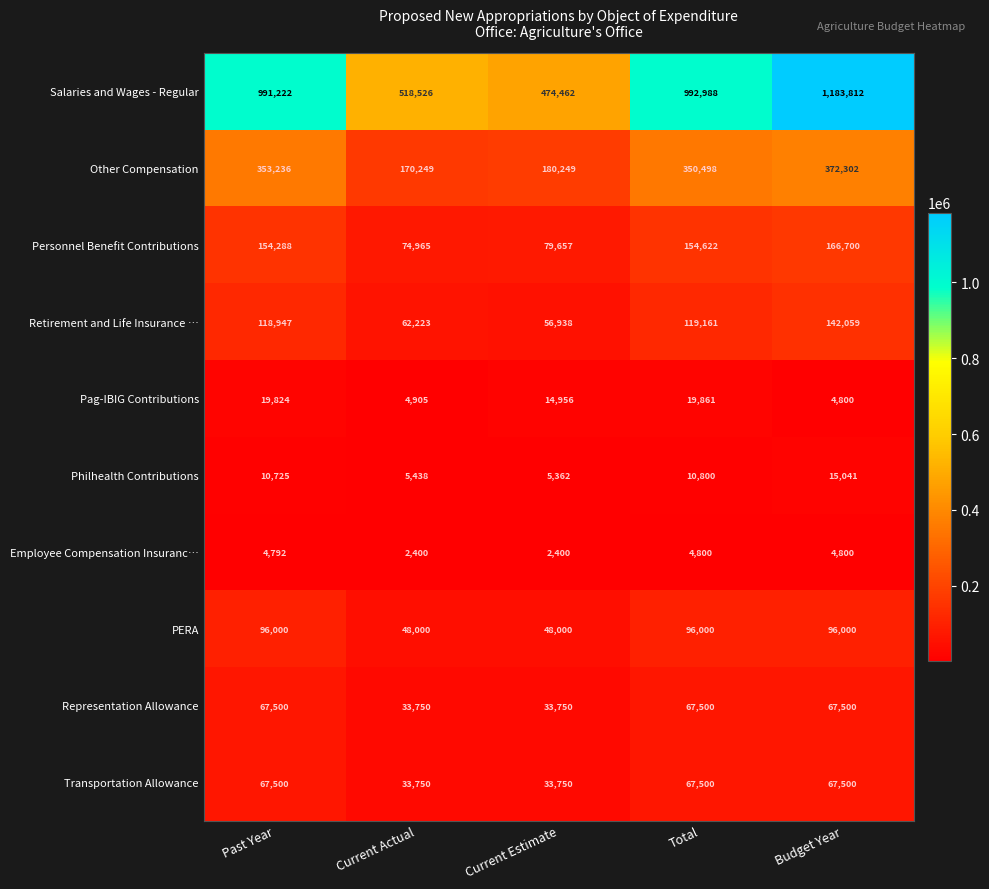

At which label is Retirement and Life Insurance … closest to 99498?

Past Year